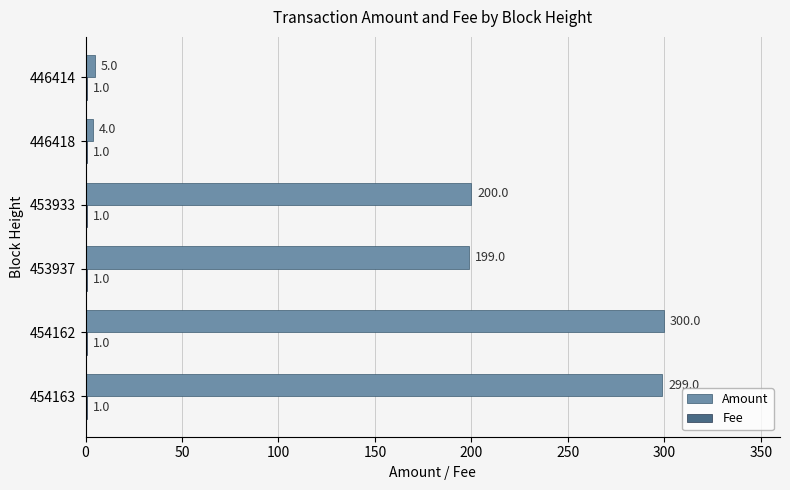

Is it true that Amount equals 75 at 453933?

False